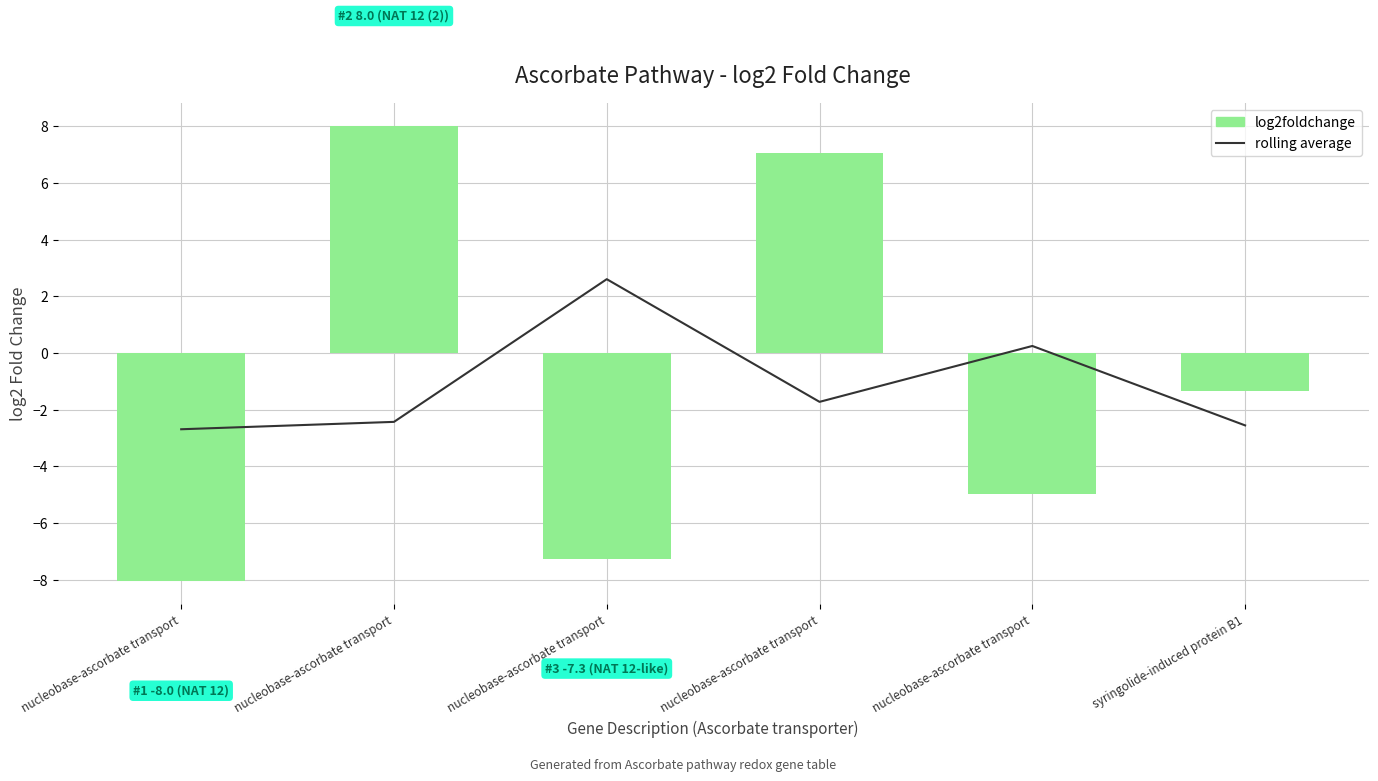

At which label does log2foldchange reach its minimum?

nucleobase-ascorbate transport